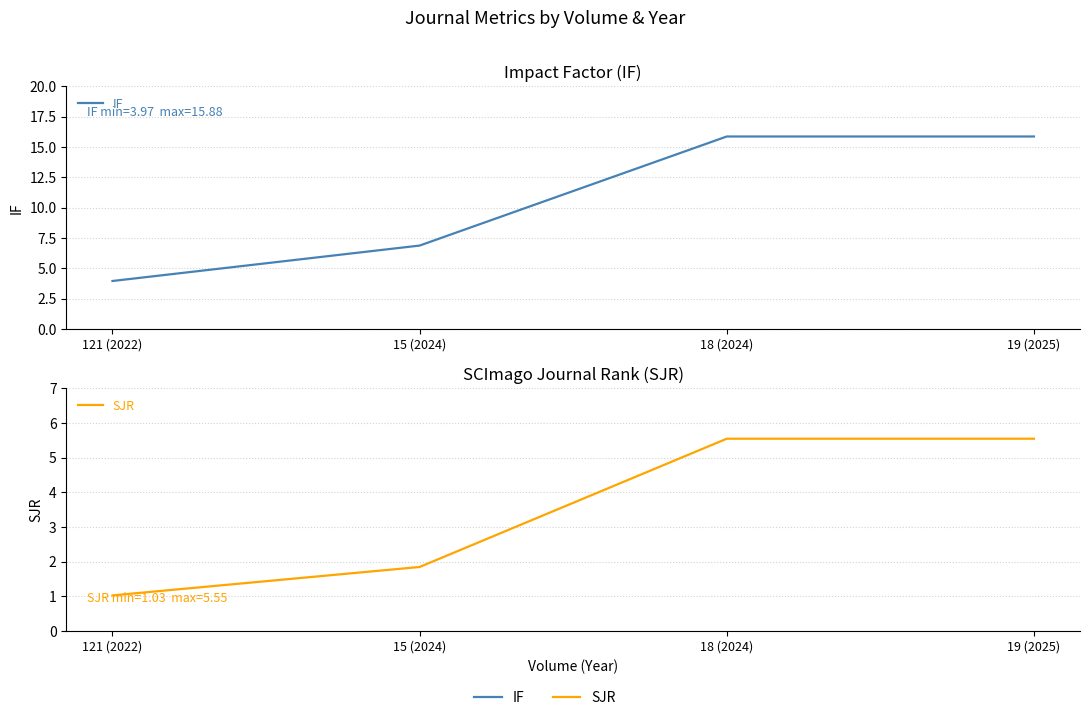

At which category is the sum across all series the highest?

18 (2024)